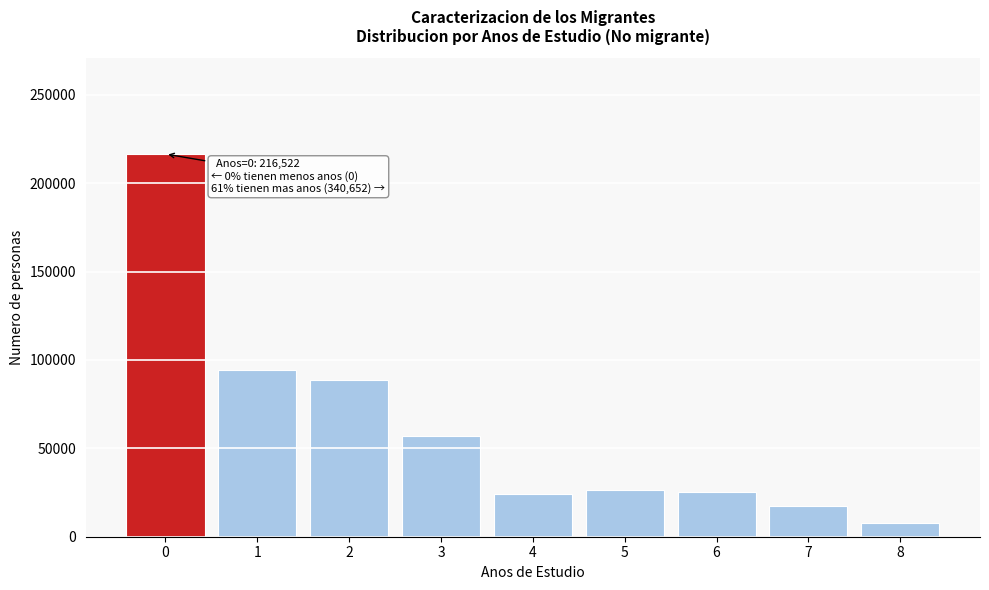

What is the sum of the values at 3 and 2?

145288